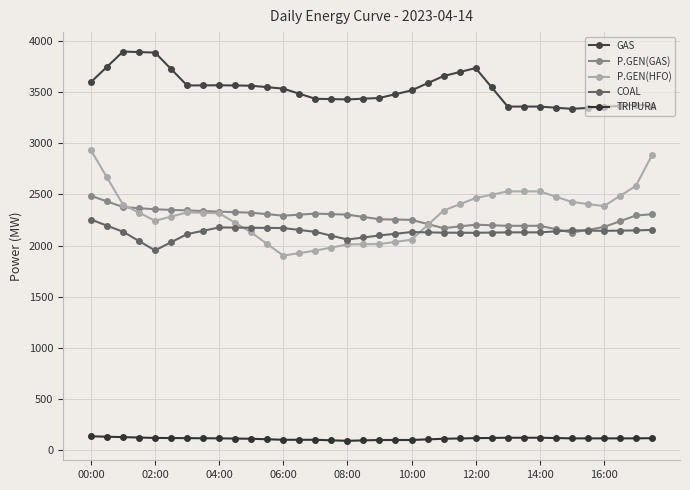

How many lines are shown in the chart?

5